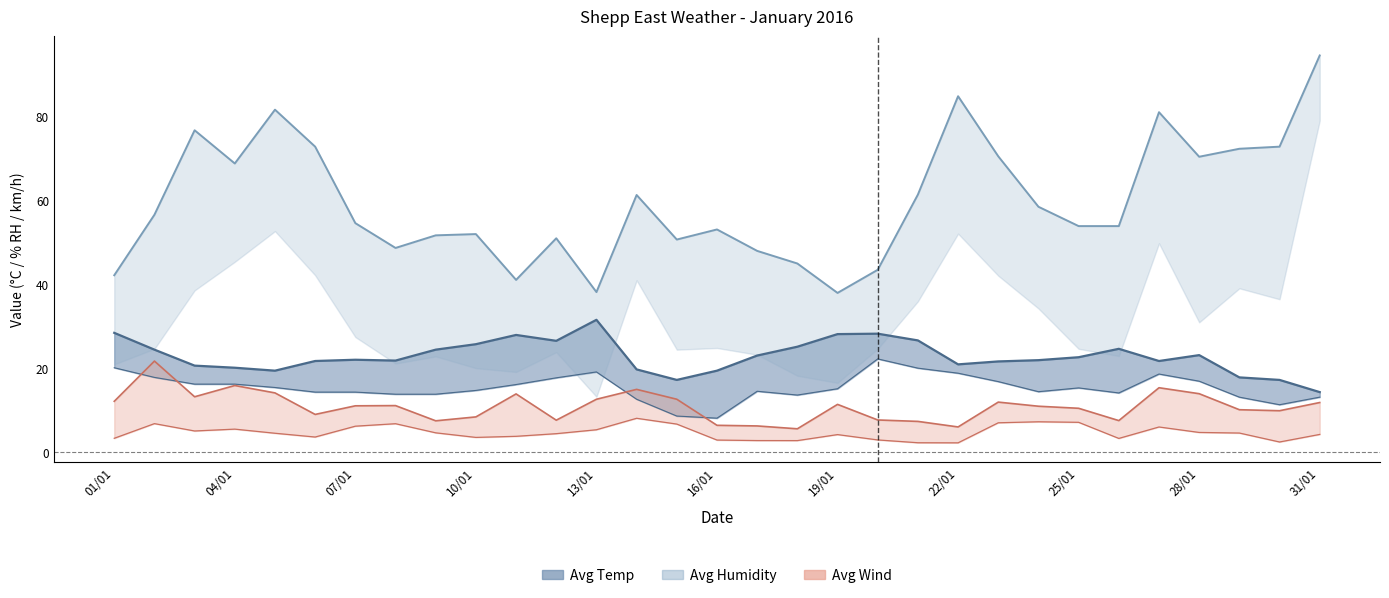

True or false: Avg Temp has a value of 6.9 at 05/01.

False